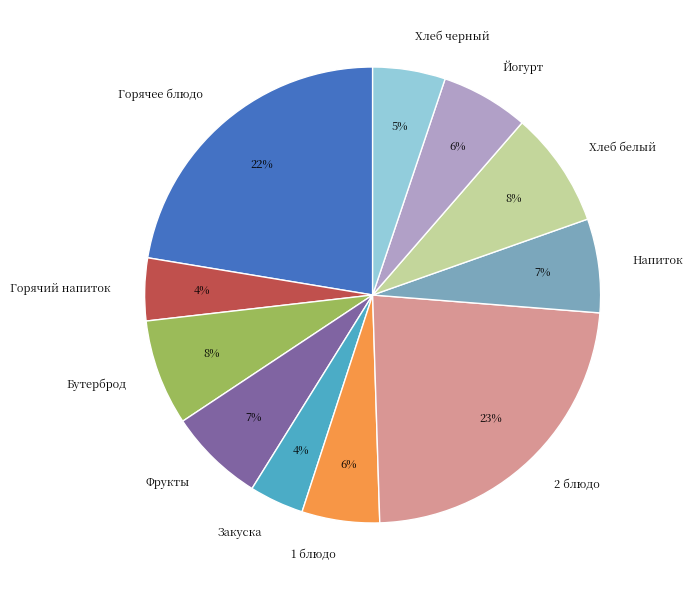

What percentage is the Хлеб белый slice, to the nearest percent?

8%